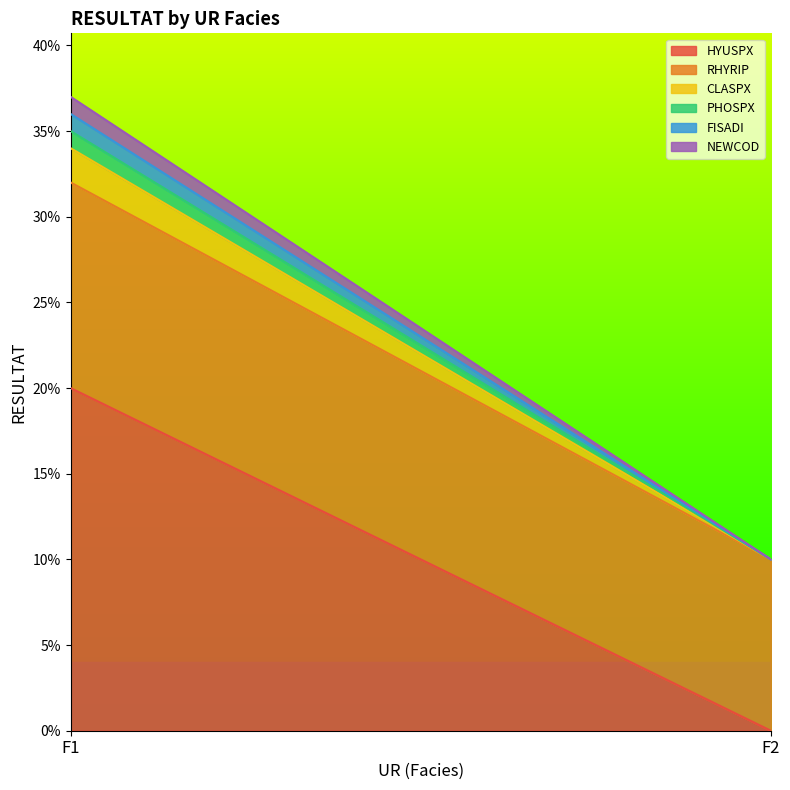

Reading left to right, list all the values displayed in this chart.

HYUSPX: F1=0.2	F2=0.0
RHYRIP: F1=0.1	F2=0.1
CLASPX: F1=0.0	F2=0.0
PHOSPX: F1=0.0	F2=0.0
FISADI: F1=0.0	F2=0.0
NEWCOD: F1=0.0	F2=0.0